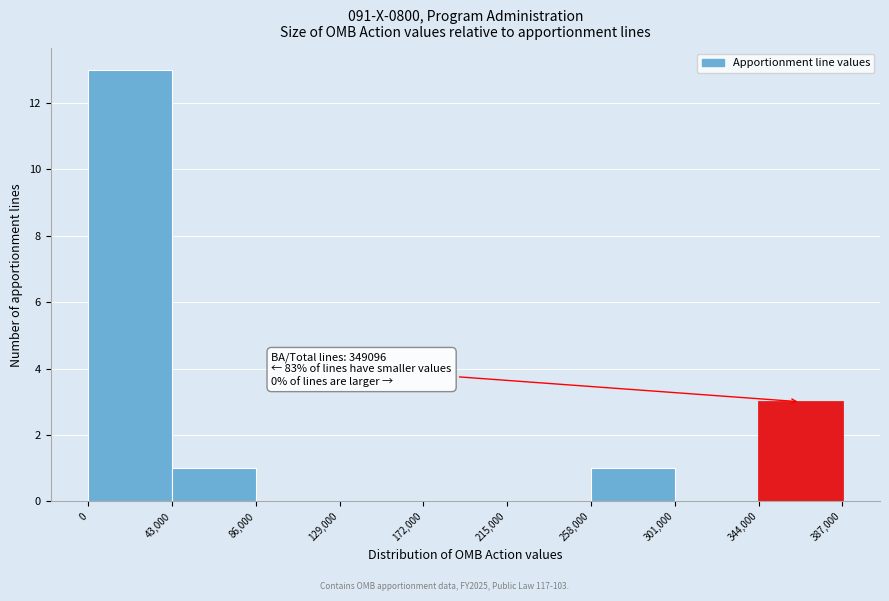

Which range on the x-axis has the tallest bar?

0 to 43,000